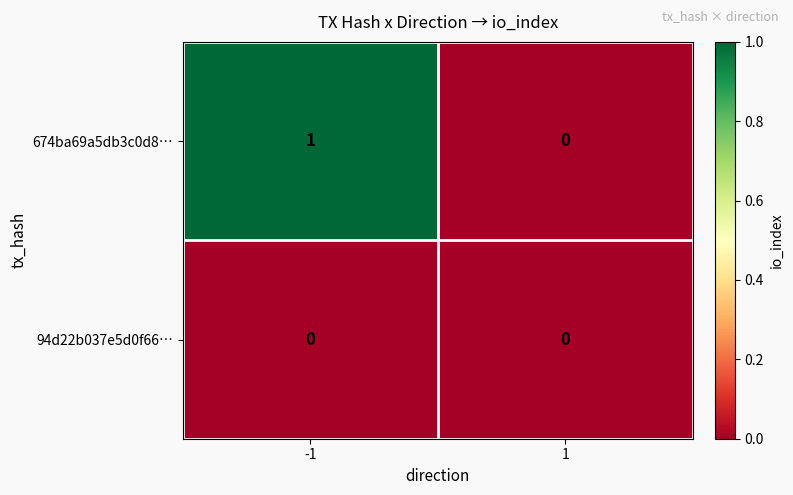

At which category is the sum across all series the highest?

-1